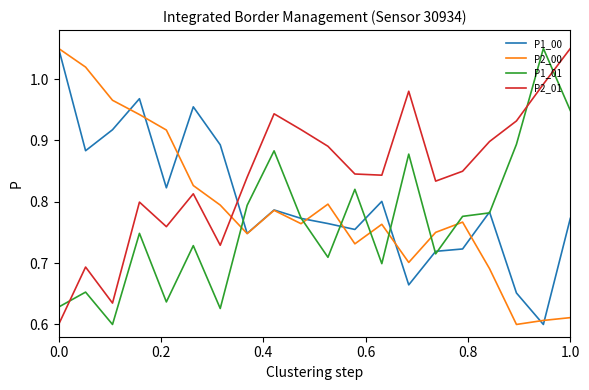

How many times do P1_01 and P2_01 cross each other?

3